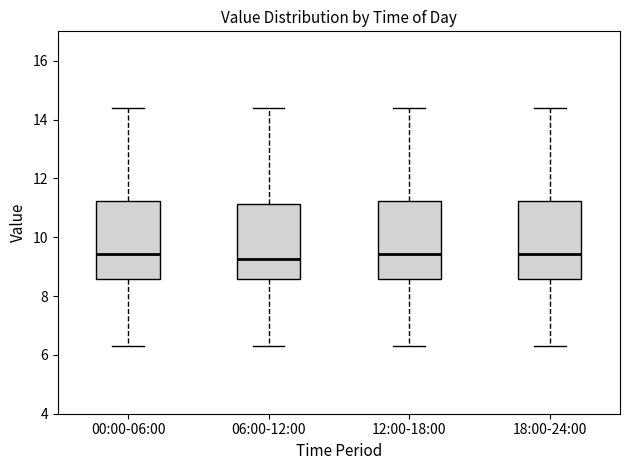

Where is the upper edge of the box for 06:00-12:00 on the y-axis? The values are not printed on the chart, so give them approximately, as read against the axis.

11.2